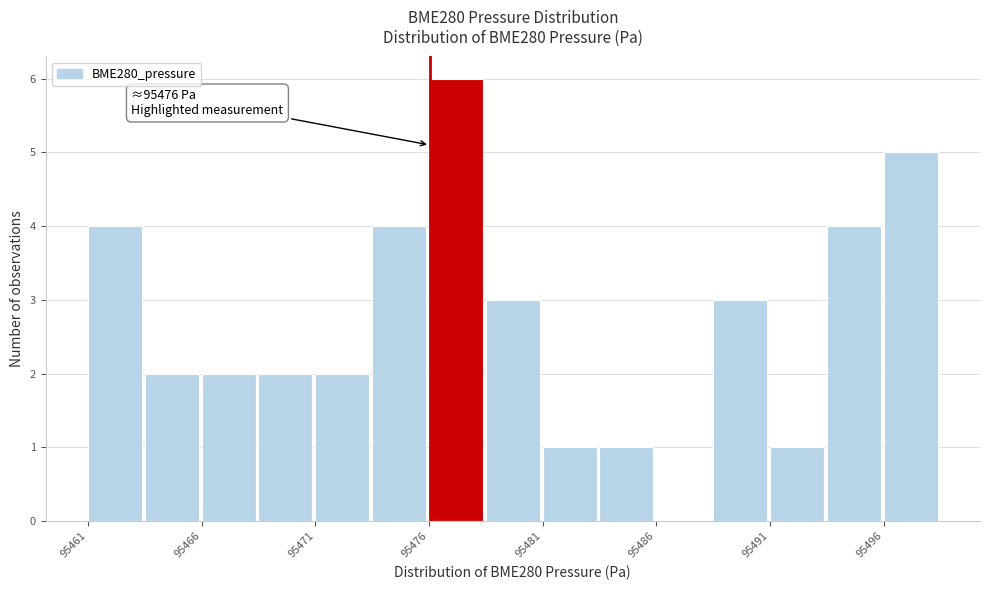

Over which range of the x-axis is the bar tallest?

95476.5 to 95479.0